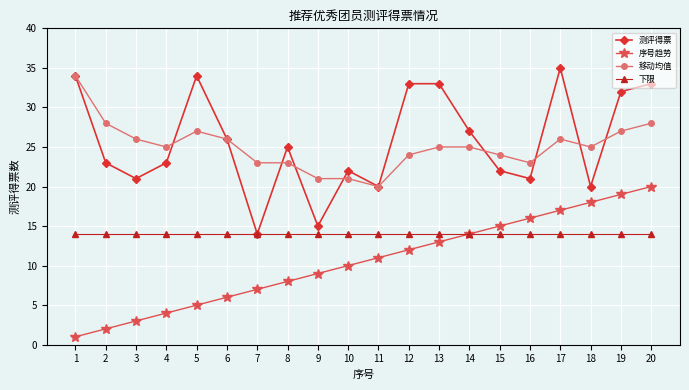

True or false: 序号趋势 has more than 1 points higher than both neighbors.

False